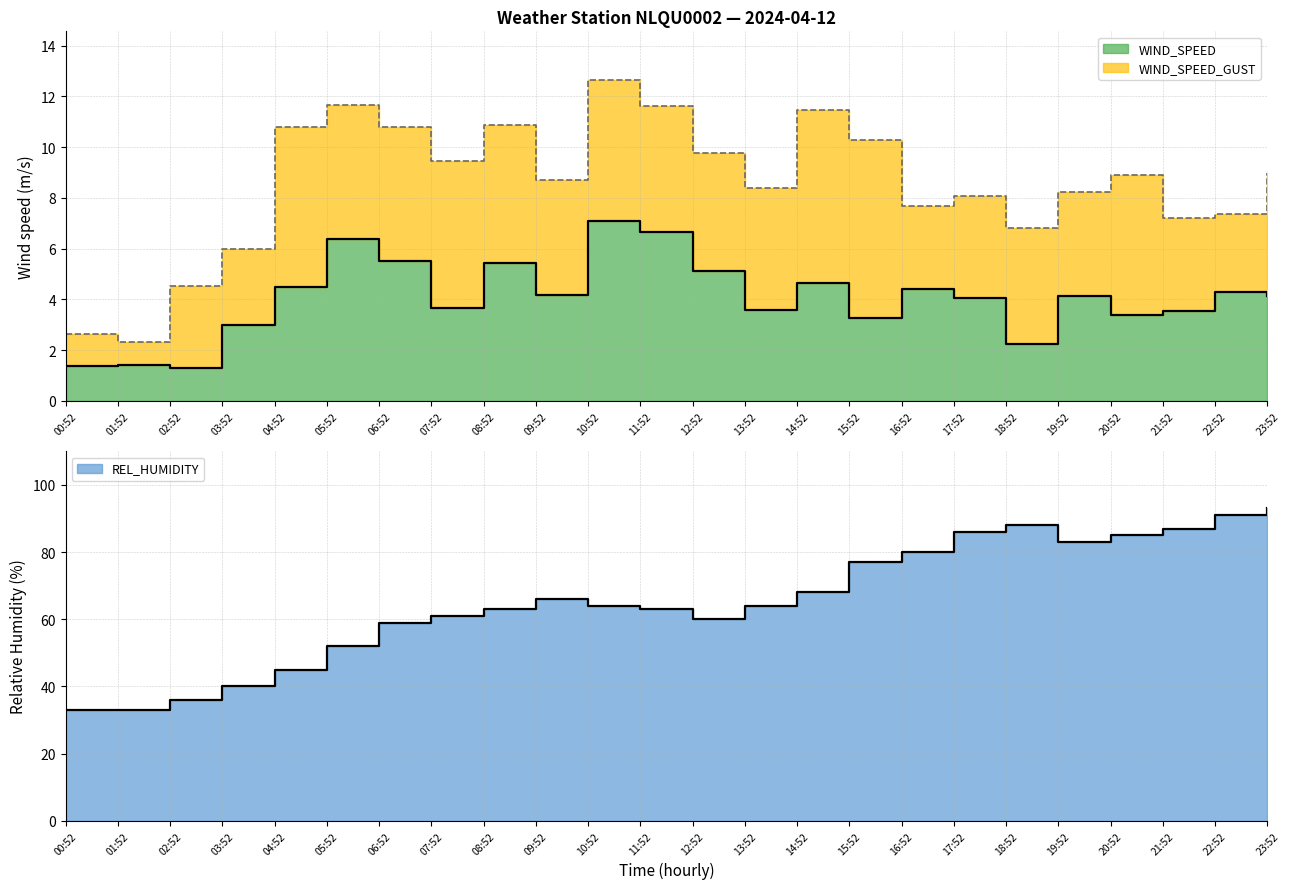

Reading right to left, what are all the values shown in this chart?

WIND_SPEED: 23:52=4.1	22:52=4.3	21:52=3.6	20:52=3.4	19:52=4.1	18:52=2.2	17:52=4.1	16:52=4.4	15:52=3.2	14:52=4.6	13:52=3.6	12:52=5.1	11:52=6.6	10:52=7.1	09:52=4.2	08:52=5.4	07:52=3.7	06:52=5.5	05:52=6.4	04:52=4.5	03:52=3.0	02:52=1.3	01:52=1.4	00:52=1.4
WIND_SPEED_GUST: 23:52=9.0	22:52=7.4	21:52=7.2	20:52=8.9	19:52=8.2	18:52=6.8	17:52=8.1	16:52=7.7	15:52=10.3	14:52=11.5	13:52=8.4	12:52=9.8	11:52=11.6	10:52=12.7	09:52=8.7	08:52=10.9	07:52=9.5	06:52=10.8	05:52=11.7	04:52=10.8	03:52=6.0	02:52=4.5	01:52=2.3	00:52=2.6
REL_HUMIDITY: 23:52=93.0	22:52=91.0	21:52=87.0	20:52=85.0	19:52=83.0	18:52=88.0	17:52=86.0	16:52=80.0	15:52=77.0	14:52=68.0	13:52=64.0	12:52=60.0	11:52=63.0	10:52=64.0	09:52=66.0	08:52=63.0	07:52=61.0	06:52=59.0	05:52=52.0	04:52=45.0	03:52=40.0	02:52=36.0	01:52=33.0	00:52=33.0